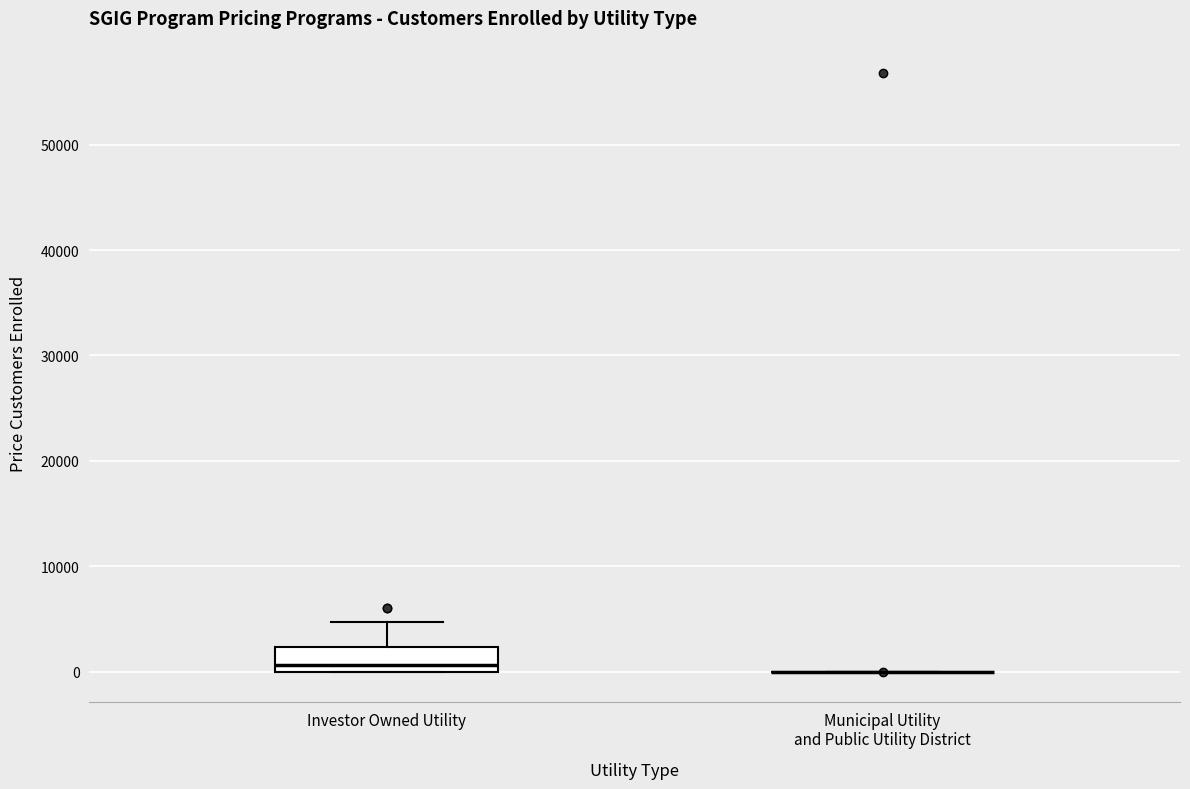

Where does the median line of the box for Investor Owned Utility sit on the y-axis? The values are not printed on the chart, so give them approximately, as read against the axis.

1000